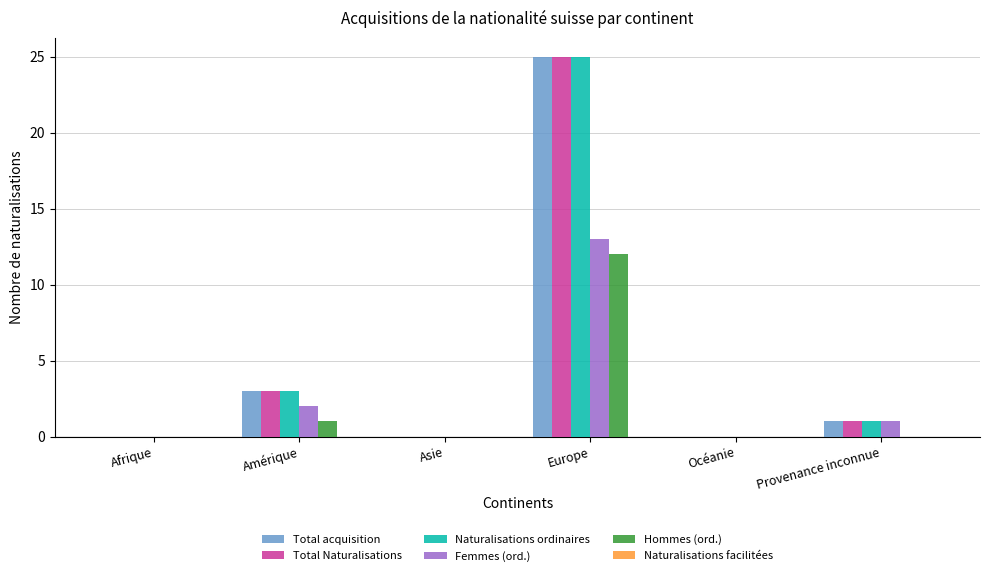

What is the maximum value shown in the chart?

25